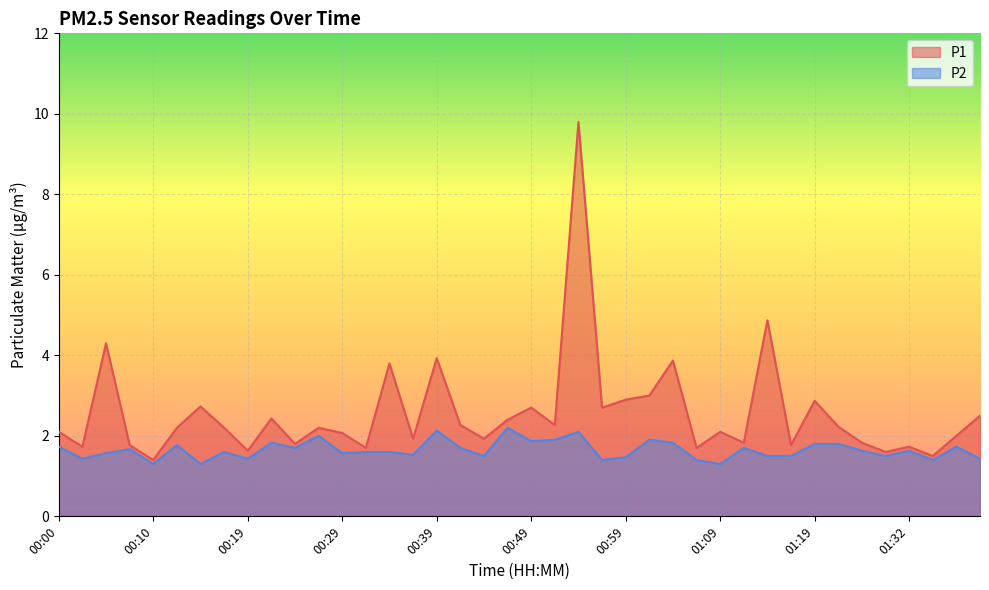

How many lines are shown in the chart?

2